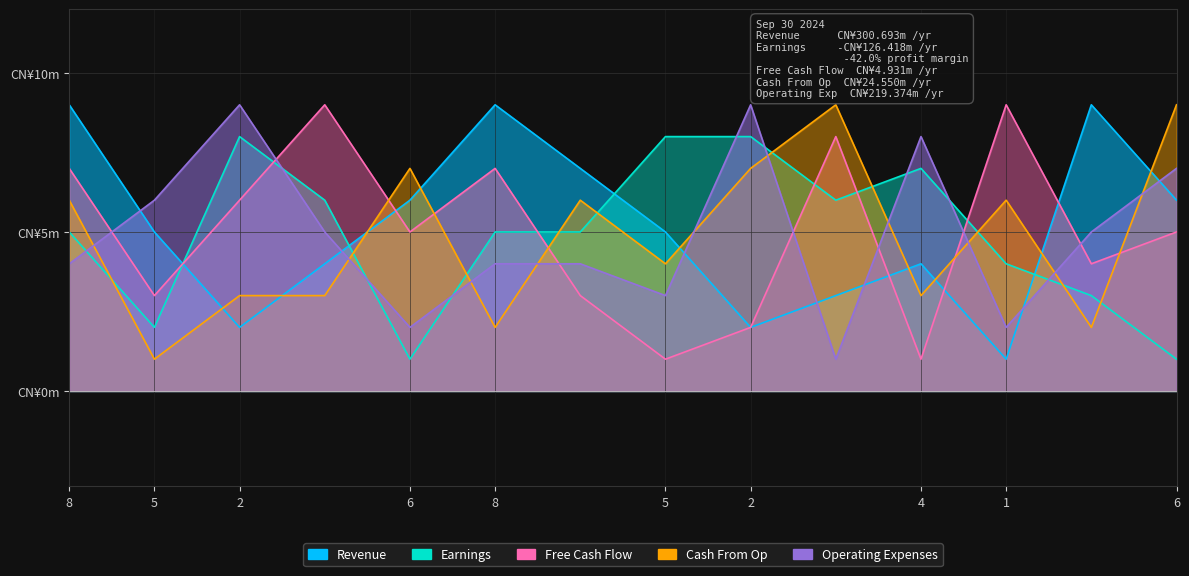

Where is Revenue nearest to the value 5?

5